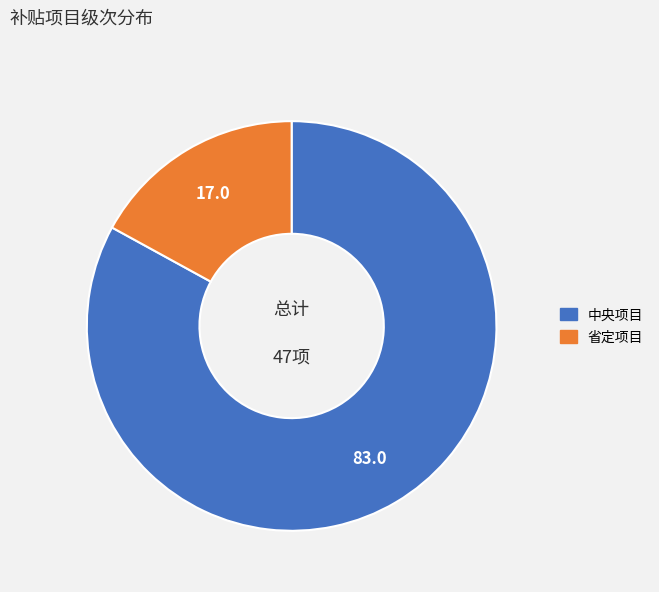

Between 中央项目 and 省定项目, which is larger?

中央项目